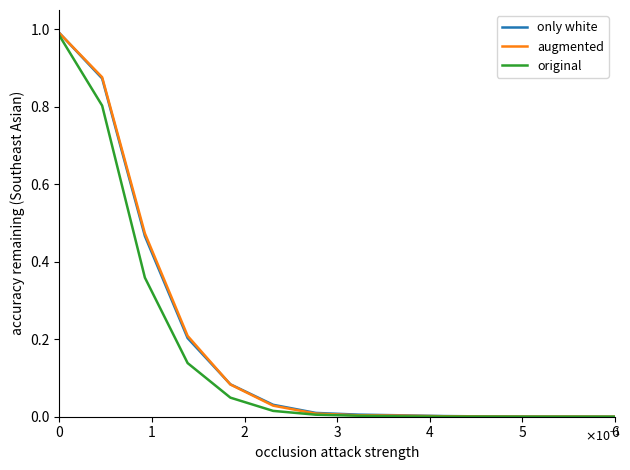

True or false: only white has more than 0 points higher than both neighbors.

False